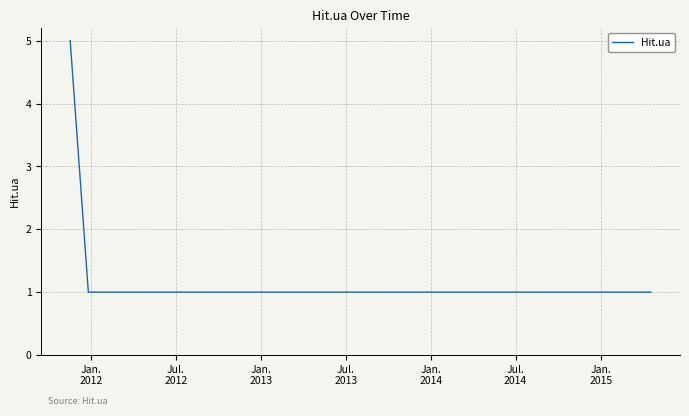

Reading left to right, transcribe all the data shown in this chart.

5	1	1	1	1	1